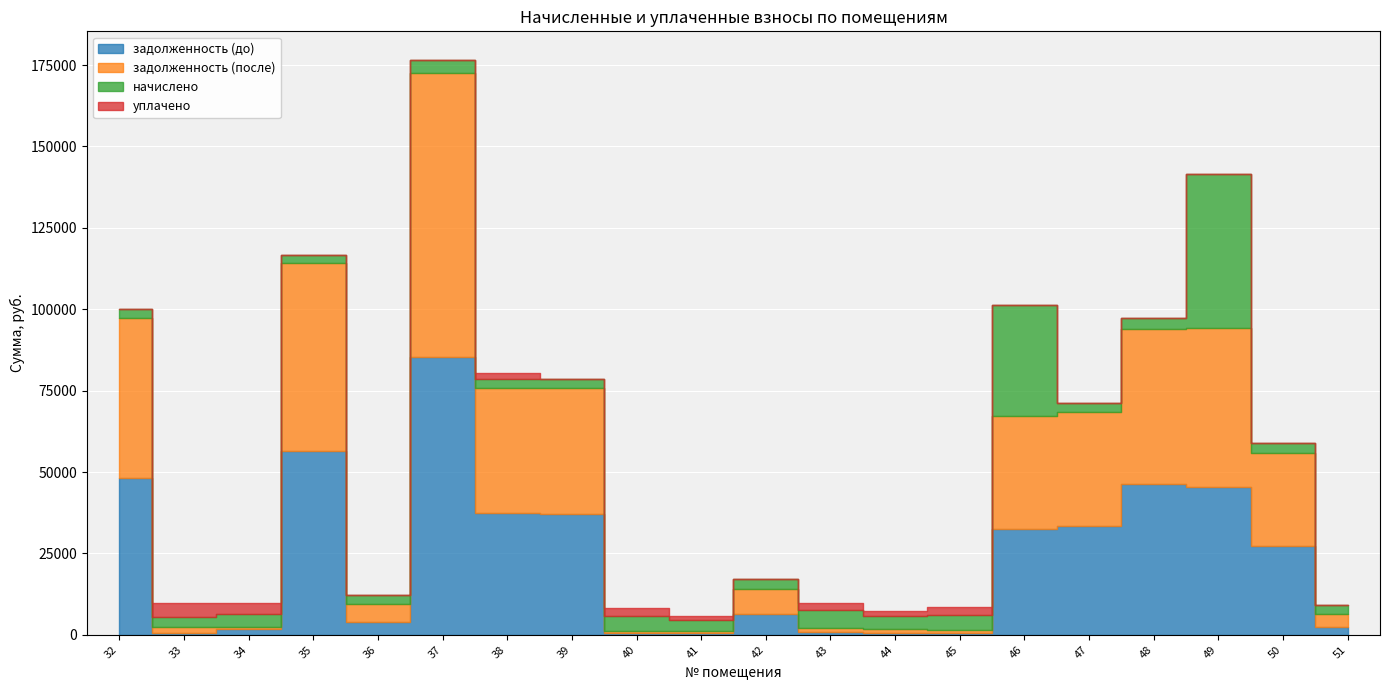

Is the value of задолженность (до) at 42 greater than the value of задолженность (после) at 35?

No